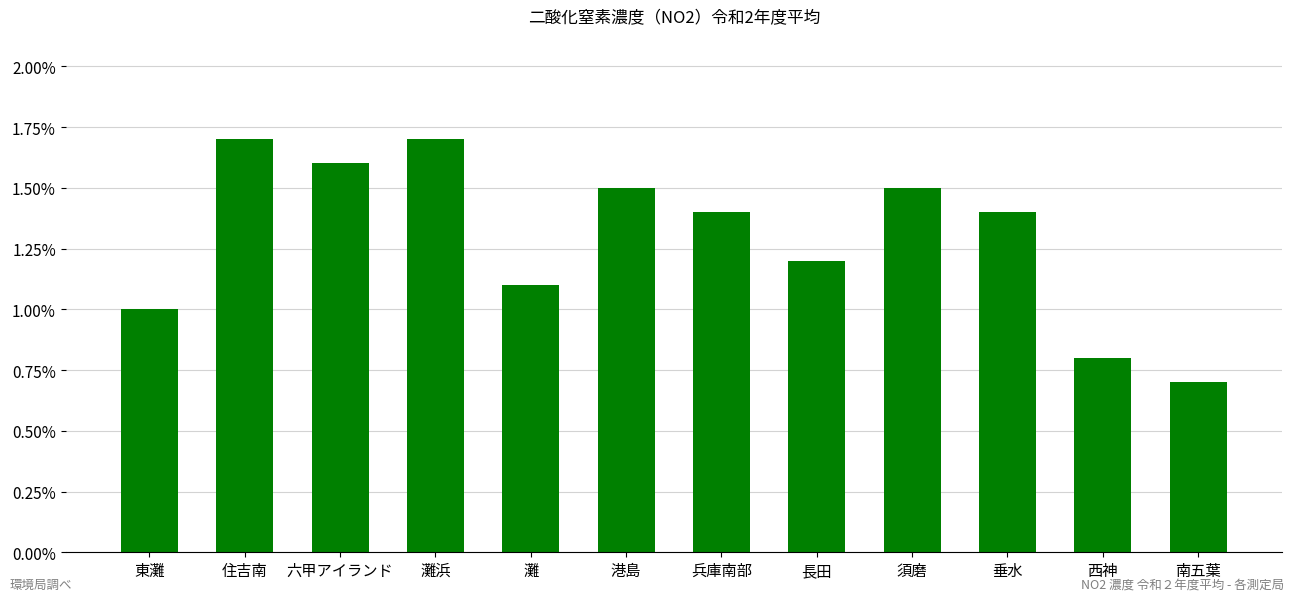

The chart shows a value of 0.0 at 長田. True or false?

False